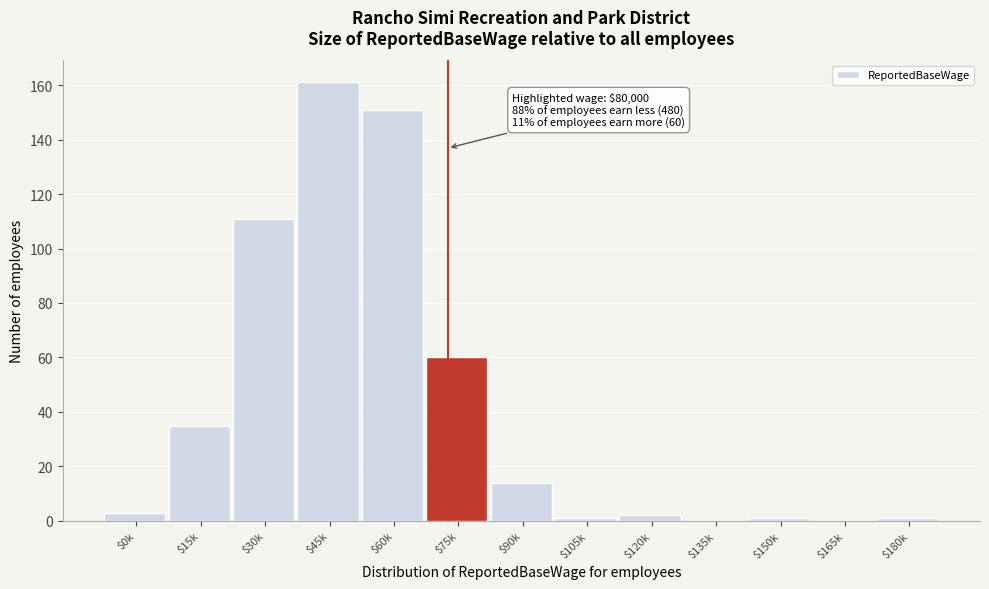

What is the sum of all values?

540